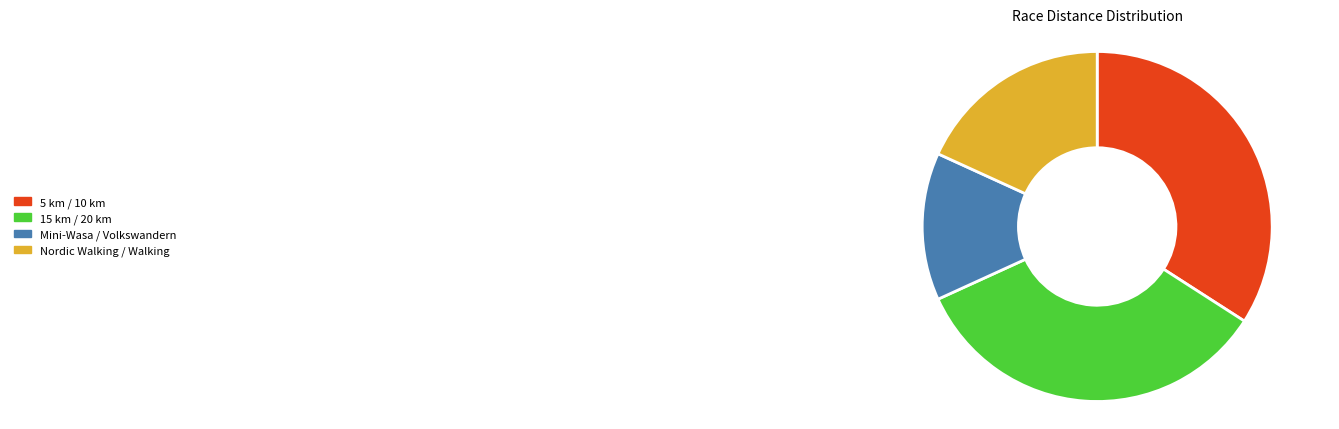

How many slices are in this pie chart?

4